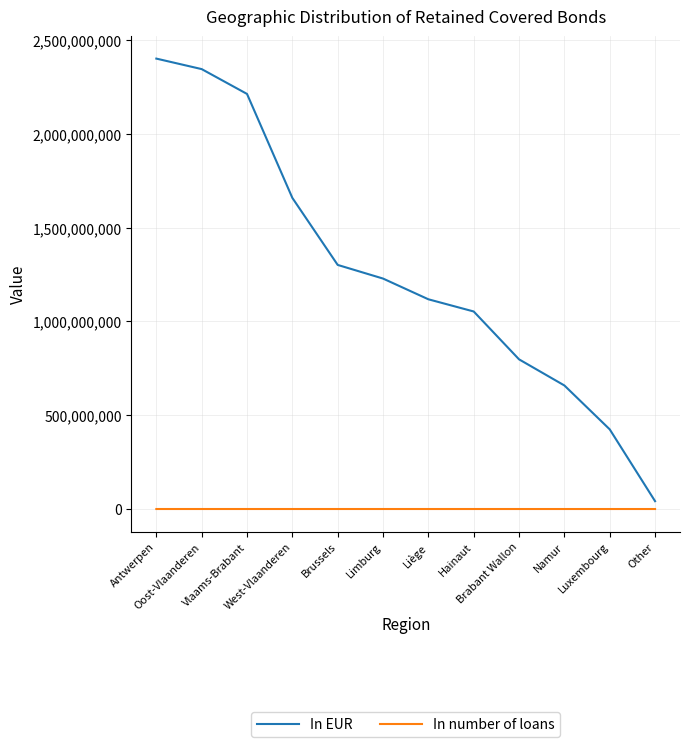

What is the maximum value shown in the chart?

2400965377.7